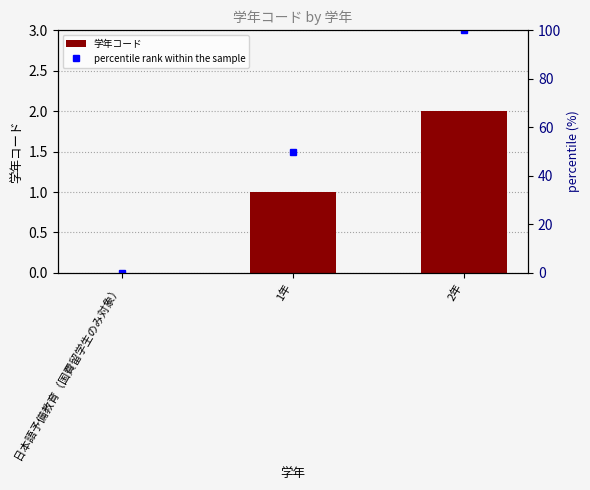

What is the value of the percentile rank within the sample bar at the 2nd from the left?

50